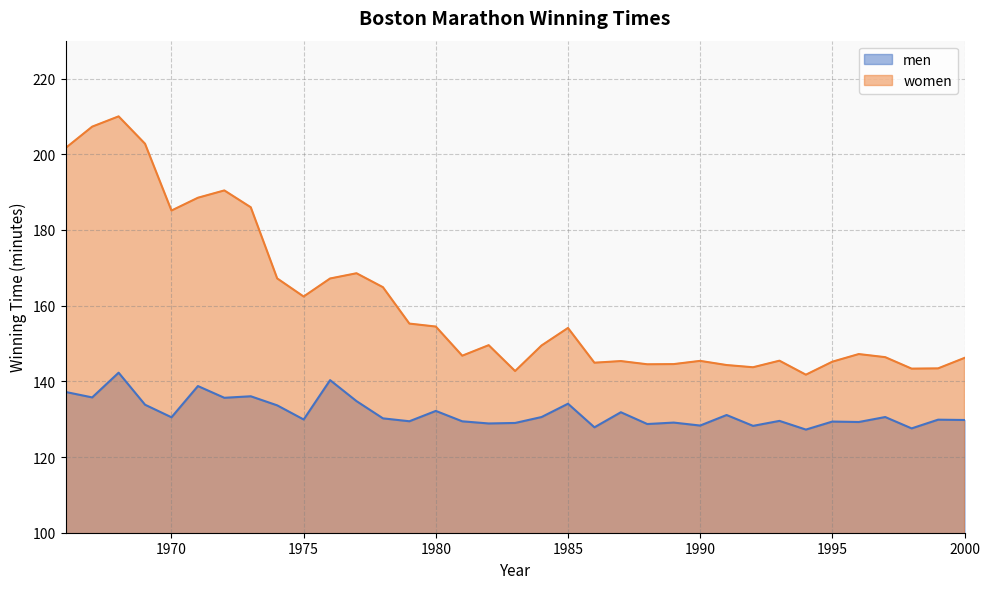

How many values in the men series exceed 130?

18